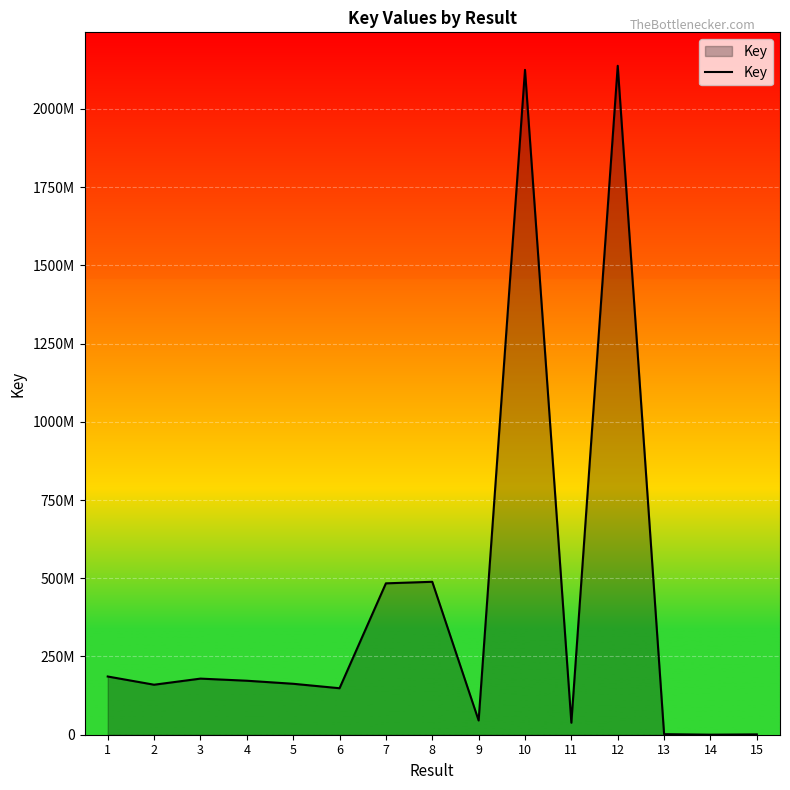

Rank the categories by value from highest to lowest.

12, 10, 8, 7, 1, 3, 4, 5, 2, 6, 9, 11, 13, 15, 14